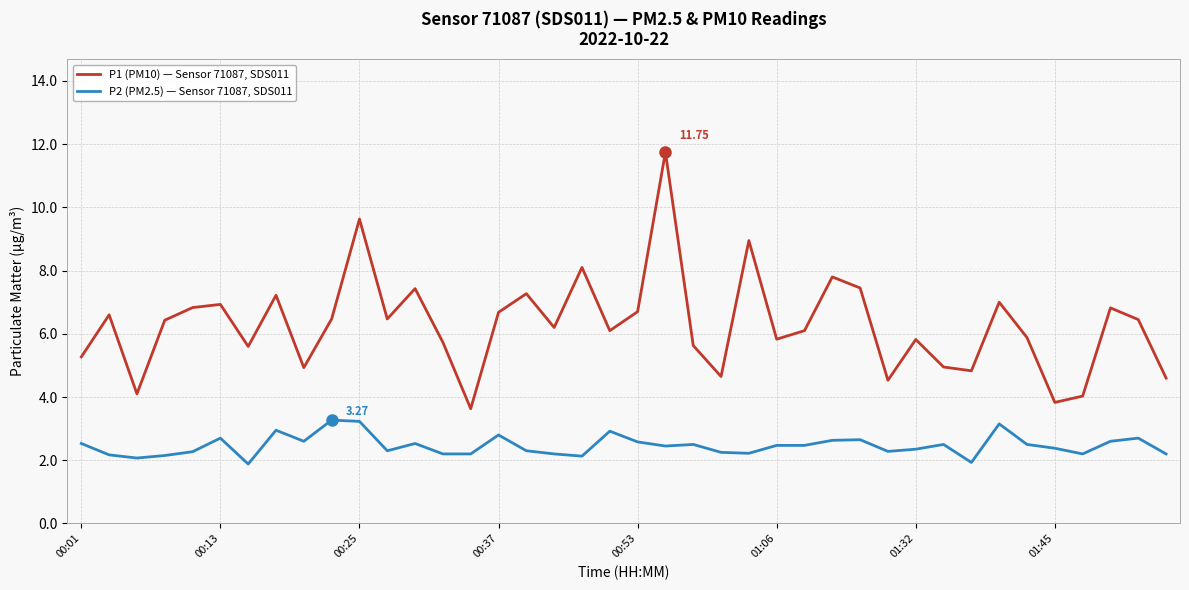

What is the difference between the second highest and second lowest values in the P2 (PM2.5) — Sensor 71087, SDS011 series?

1.3